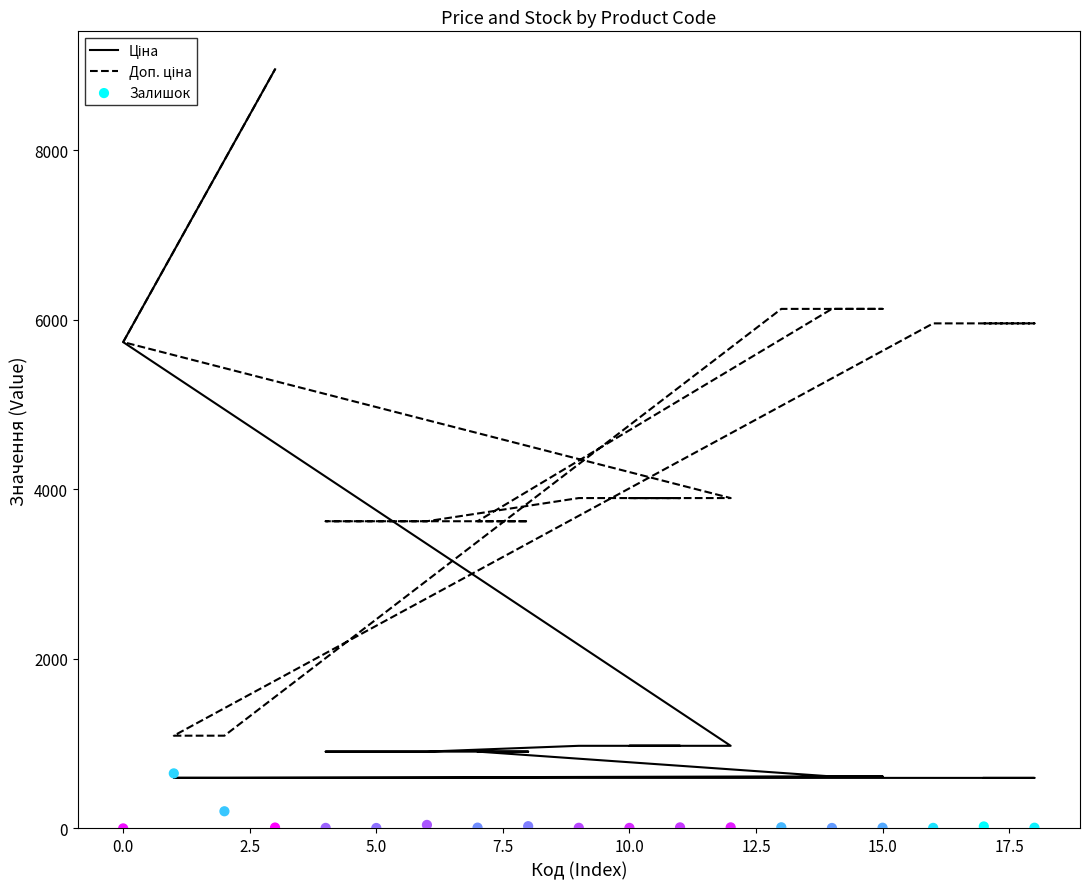

What are all the series names shown in the legend?

Ціна, Доп. ціна, Залишок